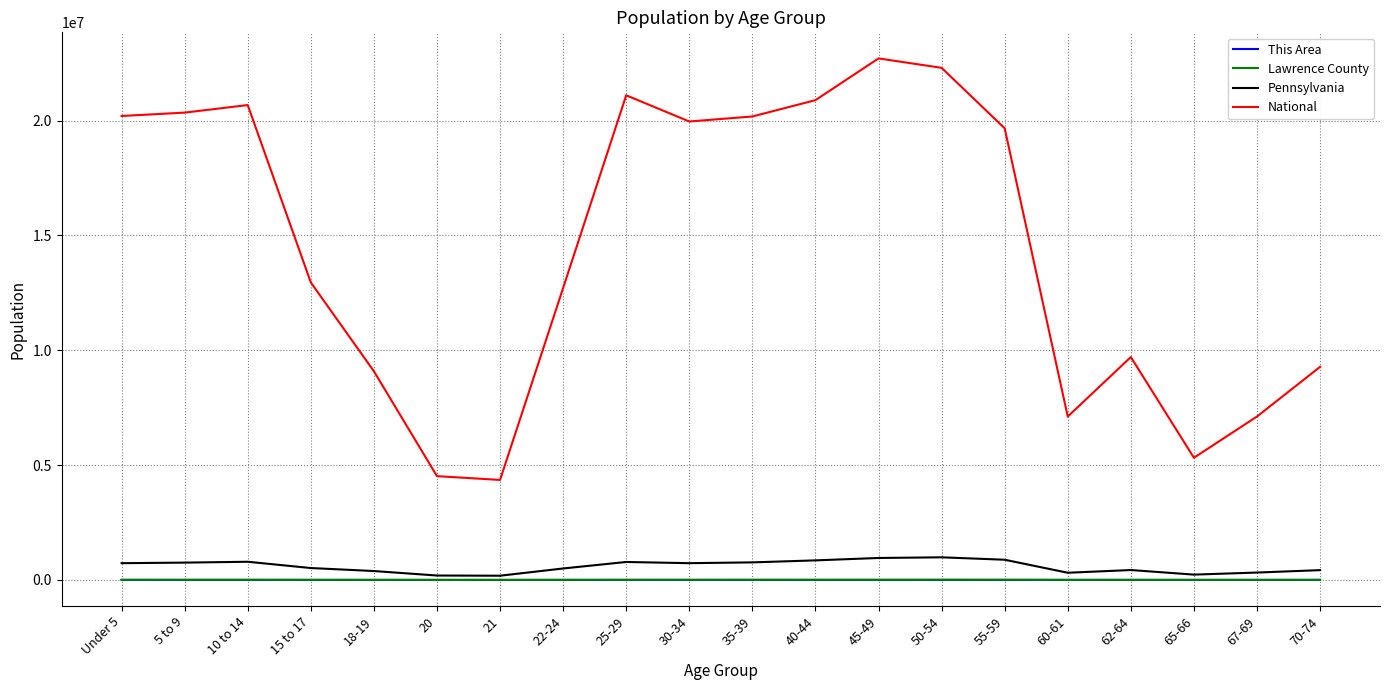

Where is National nearest to the value 13531442?

15 to 17